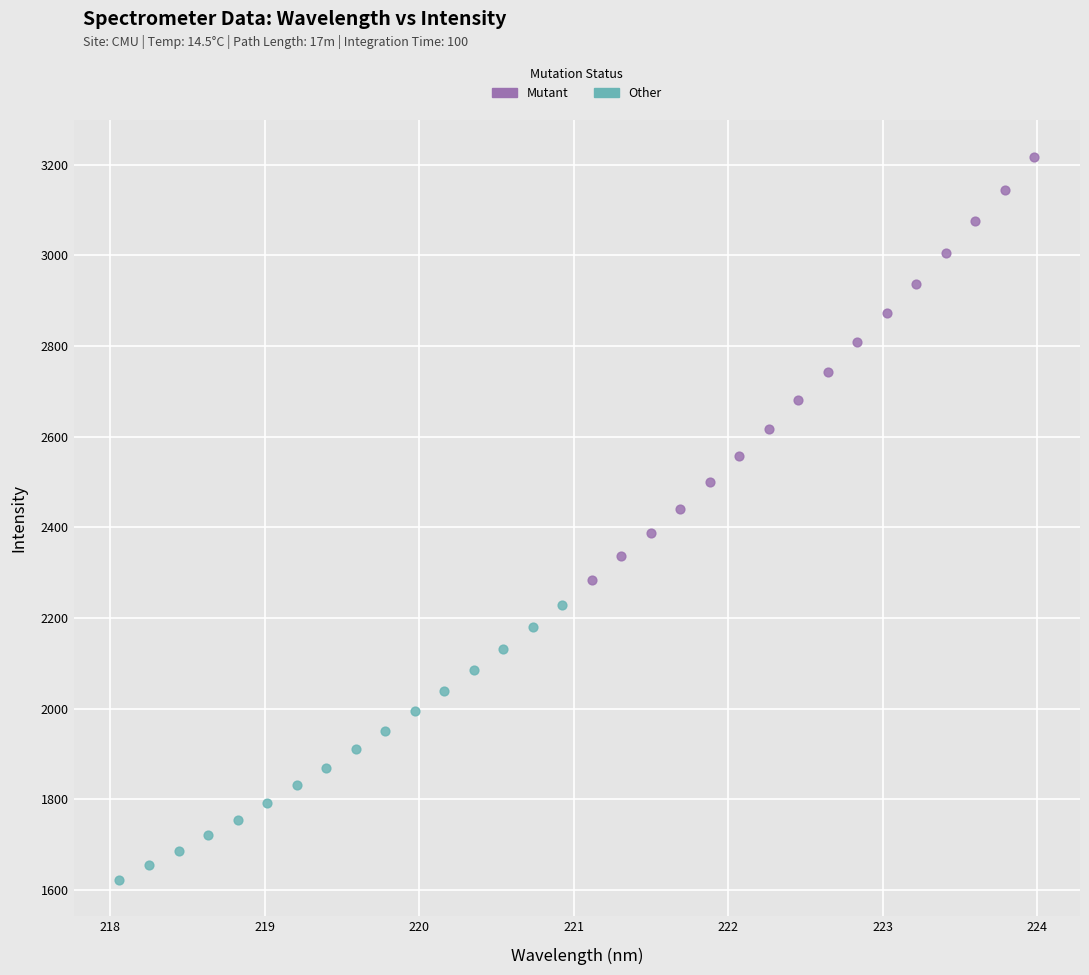

Which series has the widest spread of Y values?

Mutant